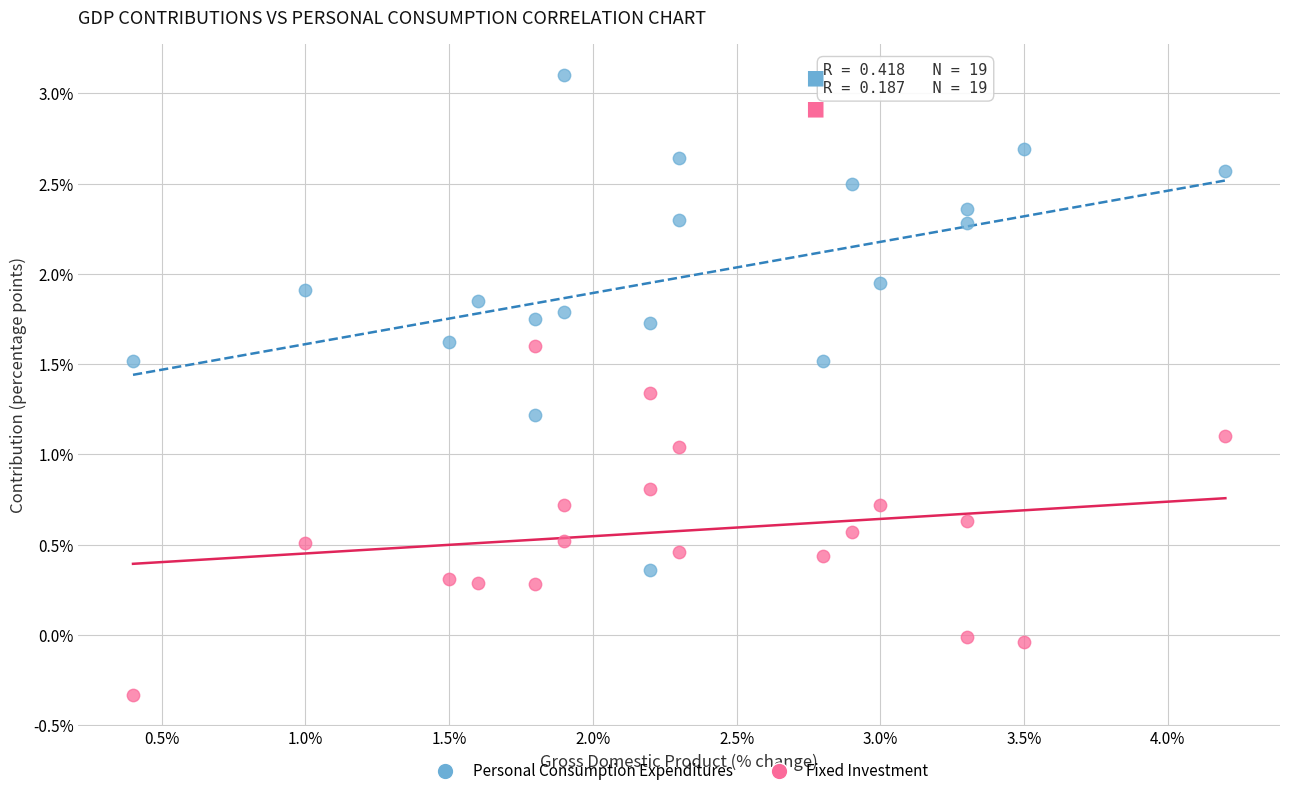

Across all data points, what is the range of X values (max minus min)?

3.8